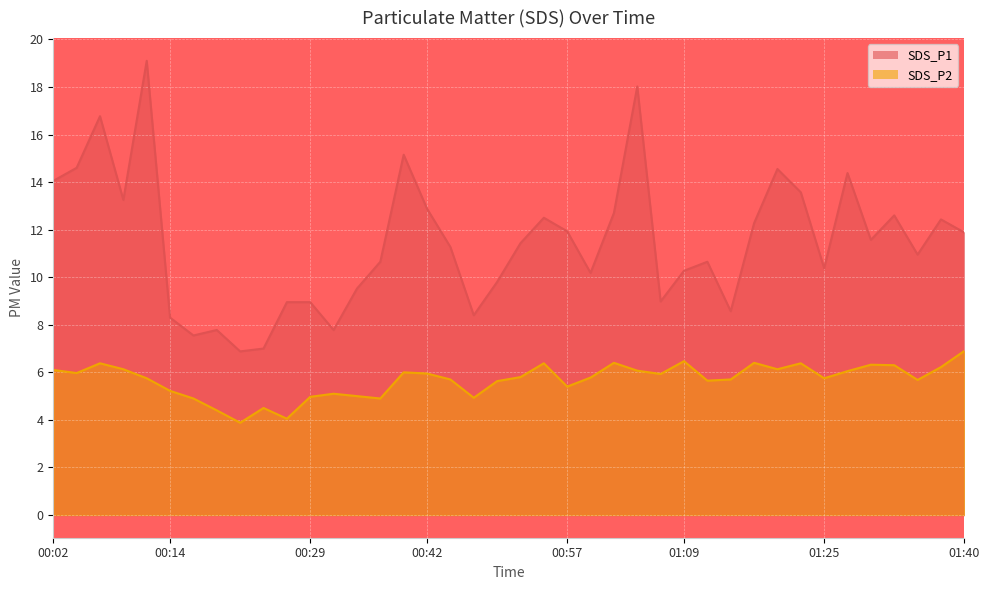

Where does the SDS_P2 series first go above 5?

00:02